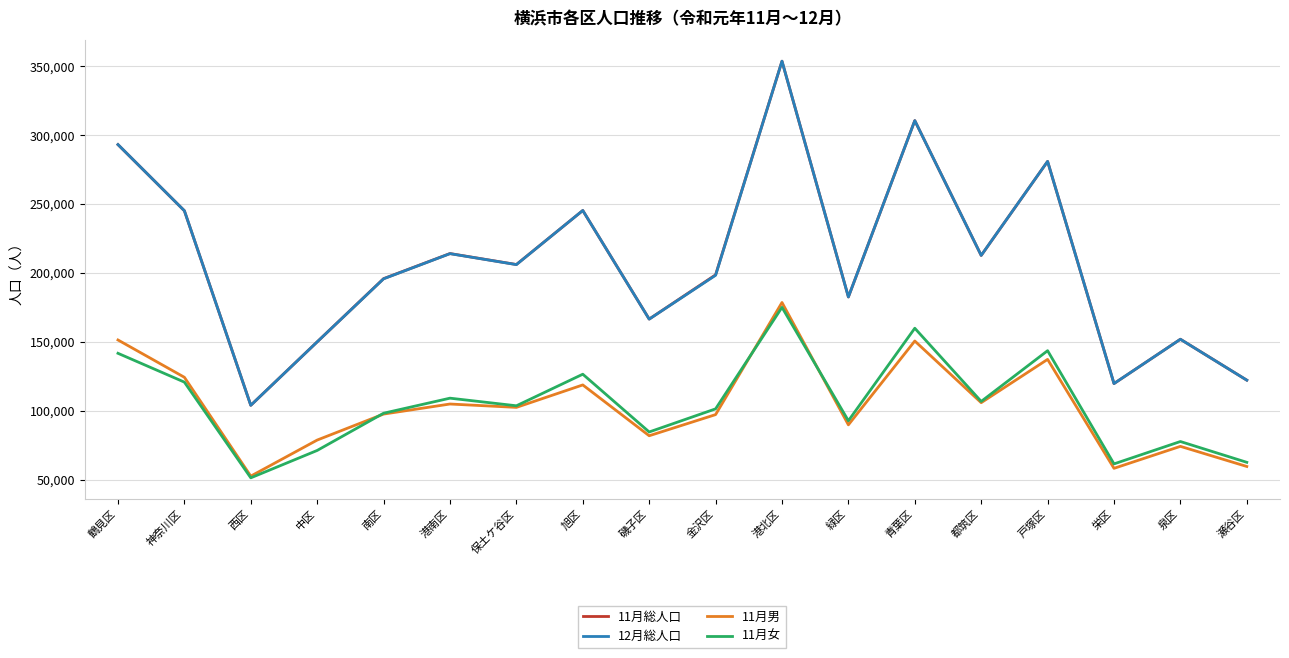

True or false: 11月男 and 12月総人口 intersect in this chart.

False